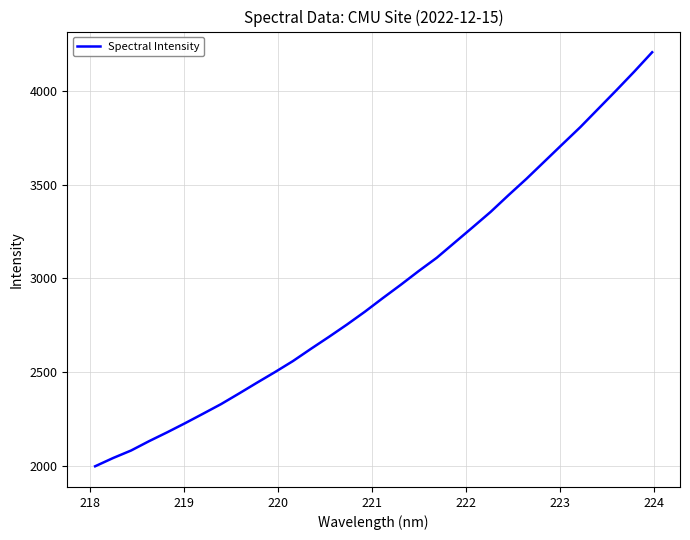

What is the greatest value displayed?

4205.0